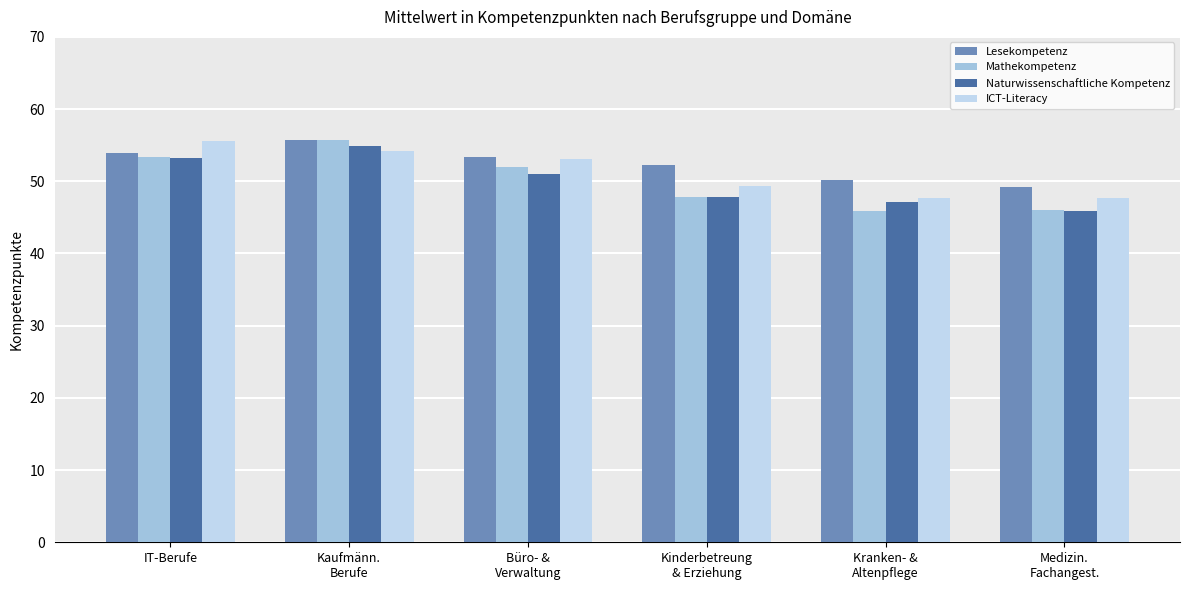

What position from the left is Kinderbetreung
& Erziehung?

4